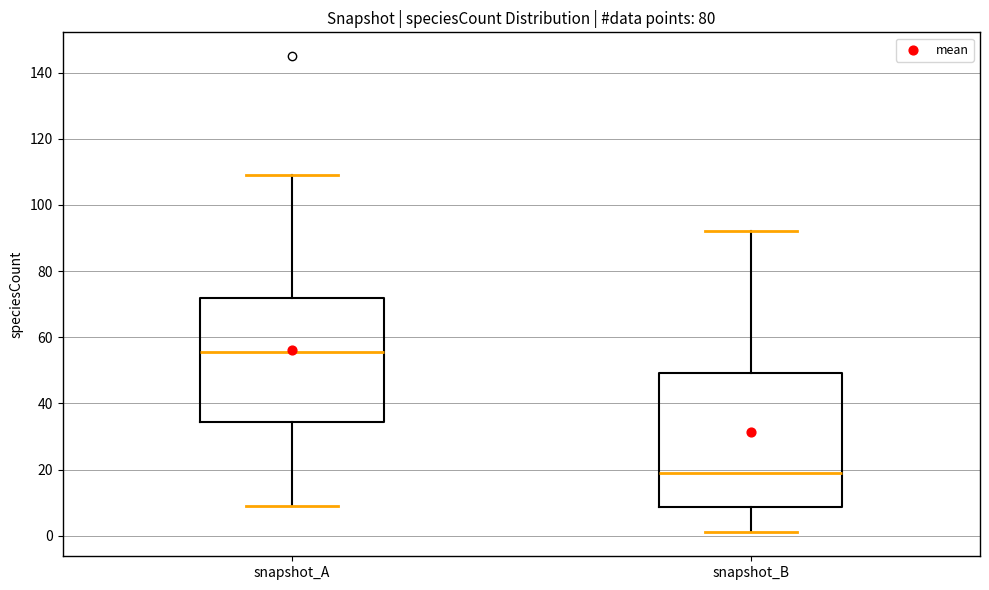

Where is the upper edge of the box for snapshot_A on the y-axis? The values are not printed on the chart, so give them approximately, as read against the axis.

72